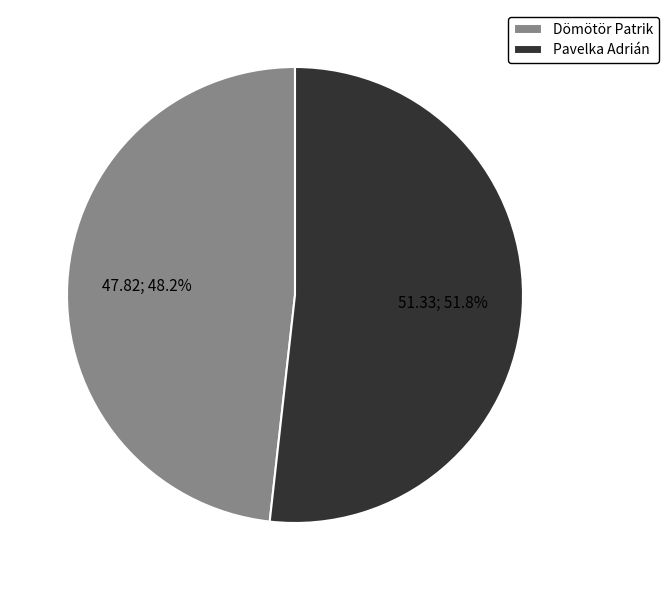

Which slice is the largest?

Pavelka Adrián